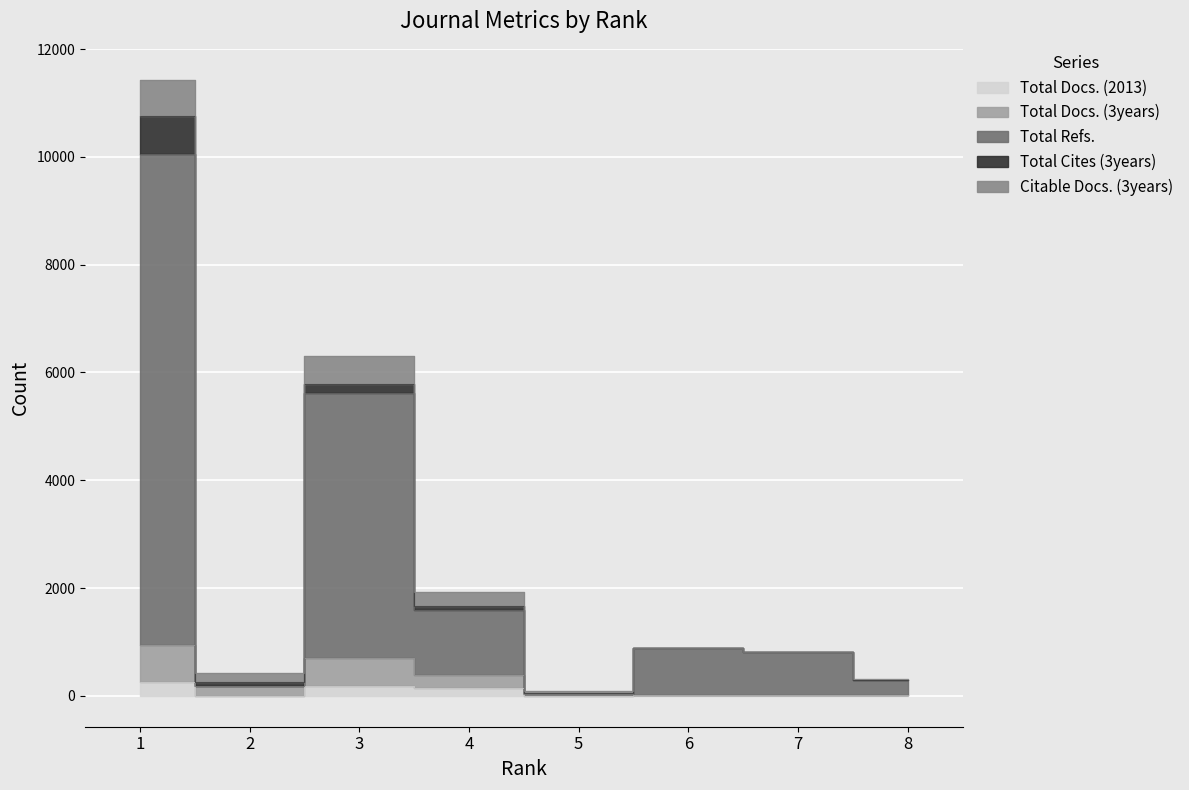

How many interior local valleys does the Total Docs. (2013) series have?

2